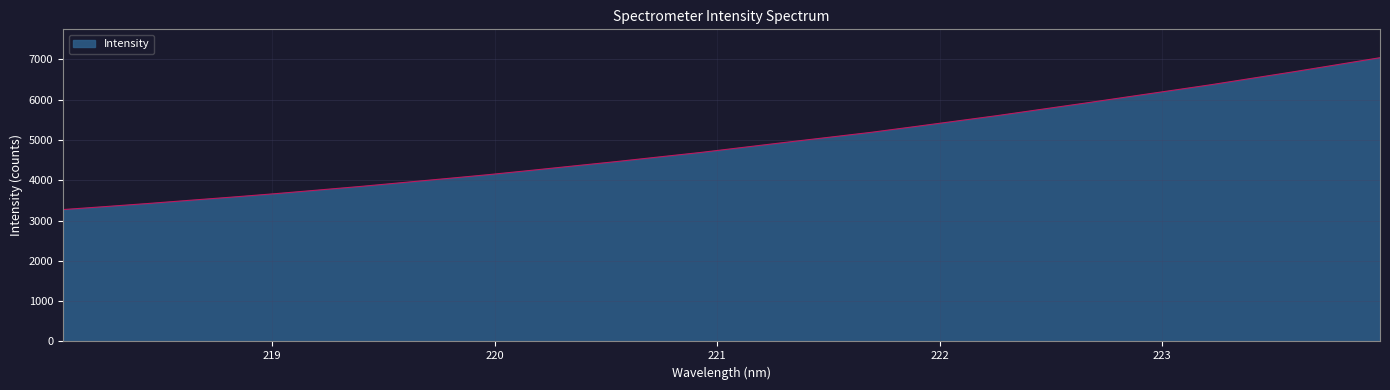

What is the maximum value shown in the chart?

7038.4